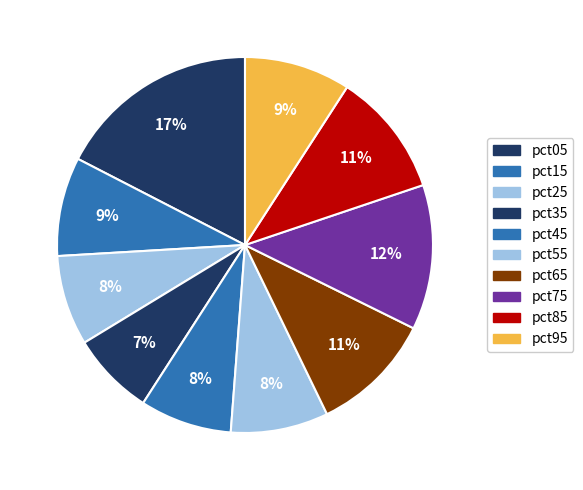

What is the change in value from pct75 to pct85?

-0.1